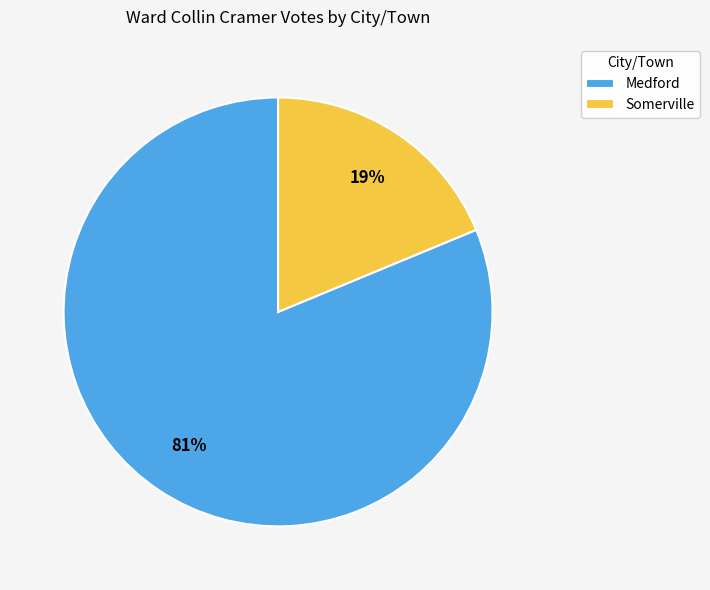

Do Medford and Somerville together represent more than half of the pie?

Yes